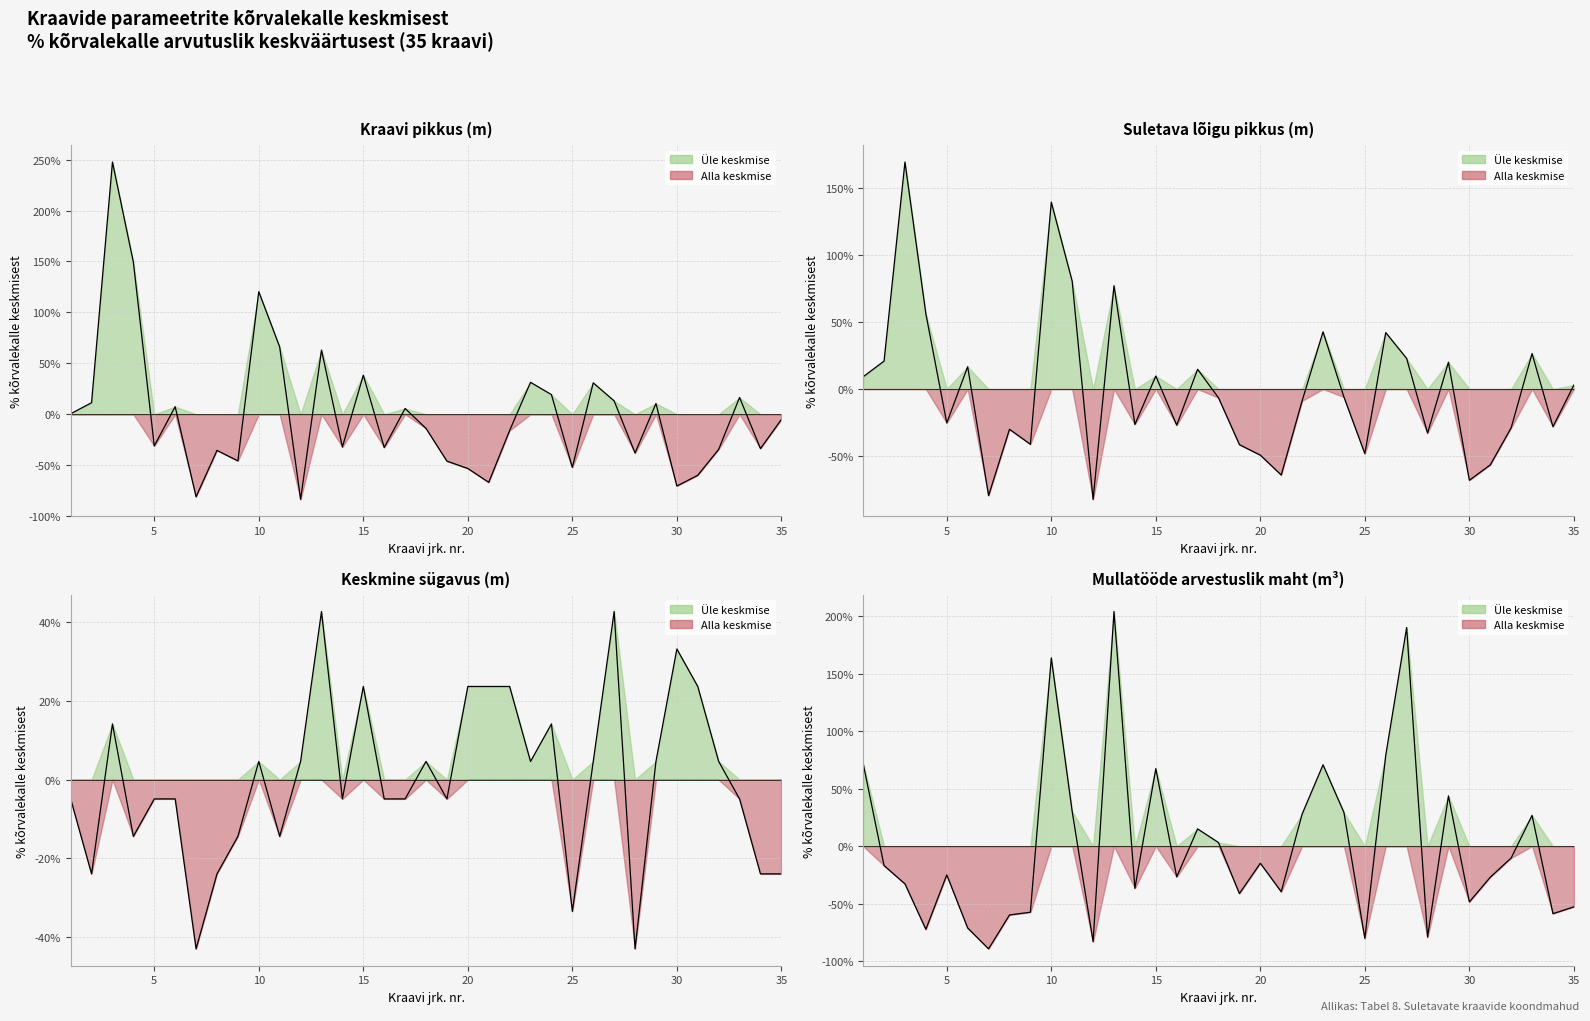

Does the chart have visible grid lines?

Yes